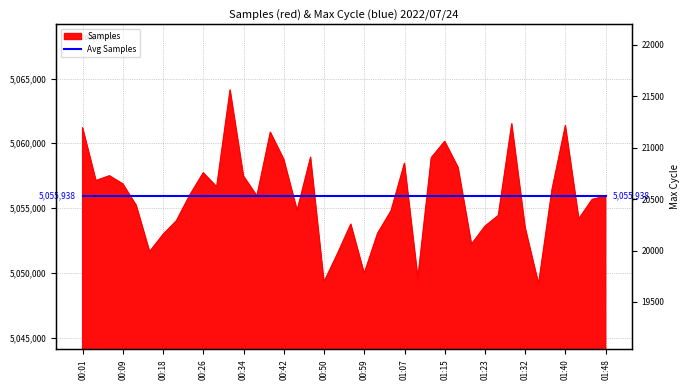

How many interior local valleys (lower than both neighbors) does the data have?

11